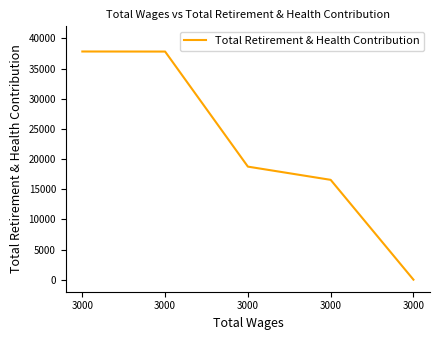

Rank the categories by value from lowest to highest.

3000, 3000, 3000, 3000, 3000